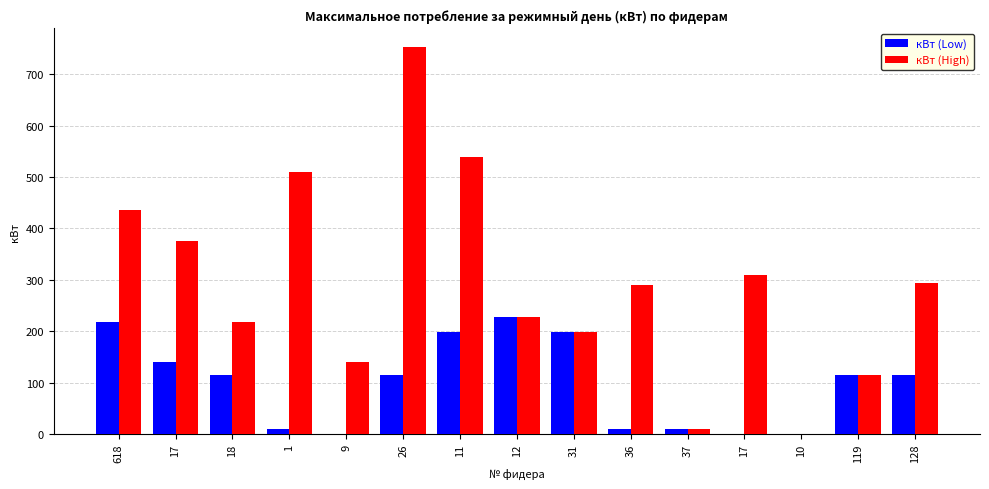

Where is кВт (High) nearest to the value 376?

17